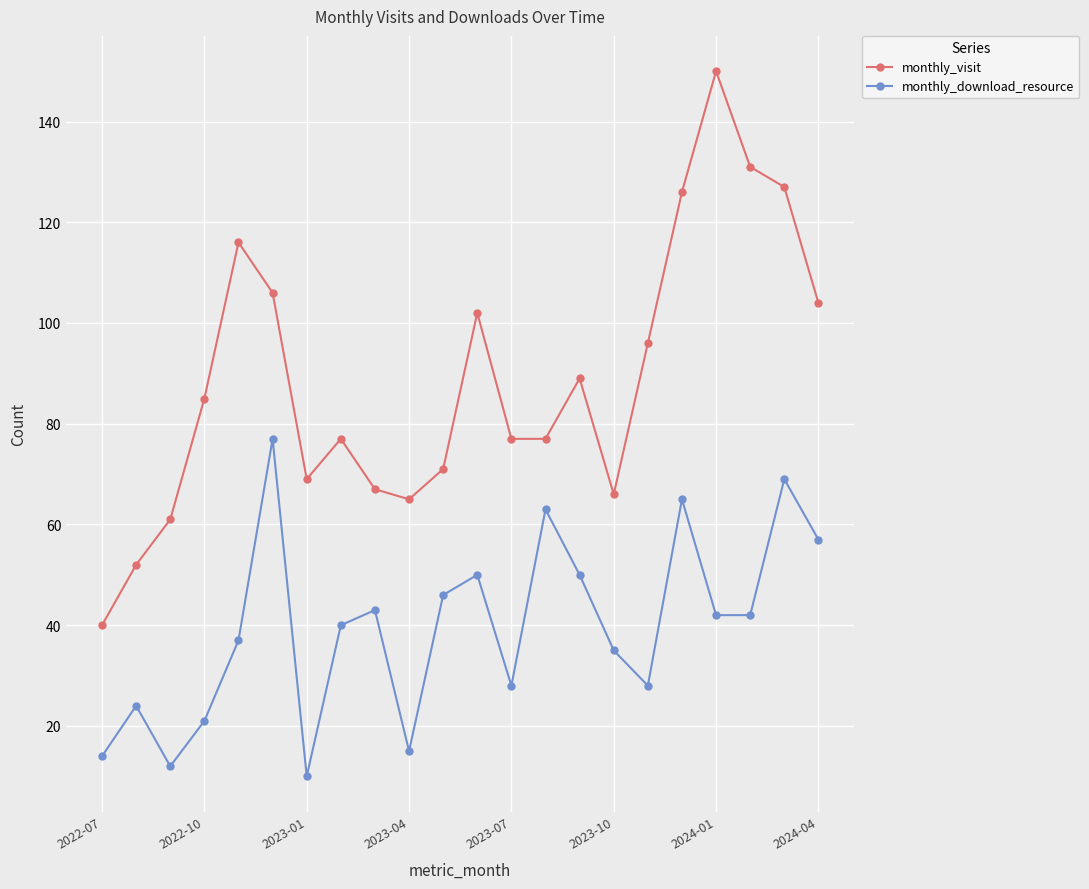

What is the value of the monthly_visit point at the 17th from the left?

96